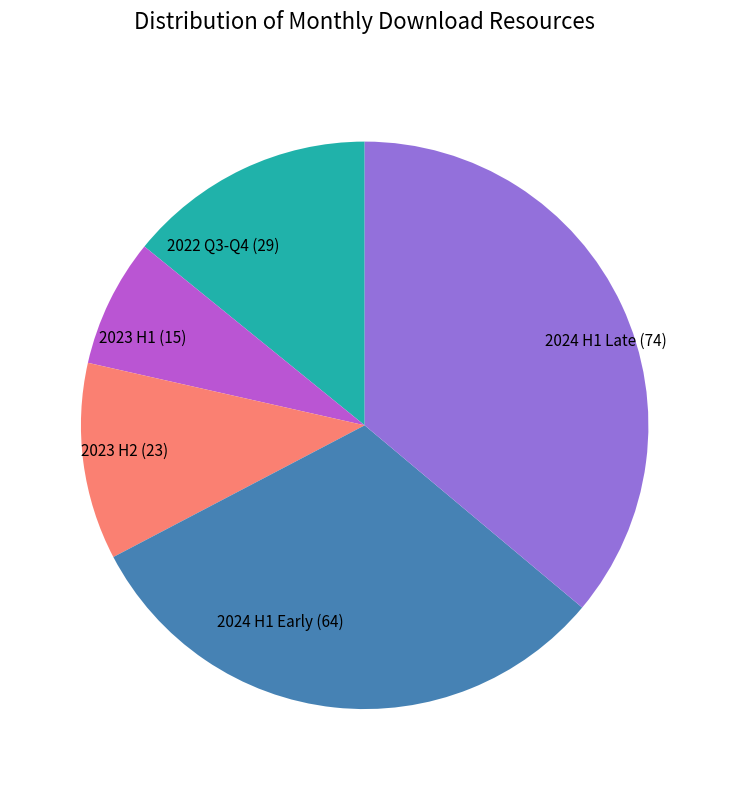

Between 2024 H1 Late (74) and 2023 H2 (23), which is larger?

2024 H1 Late (74)